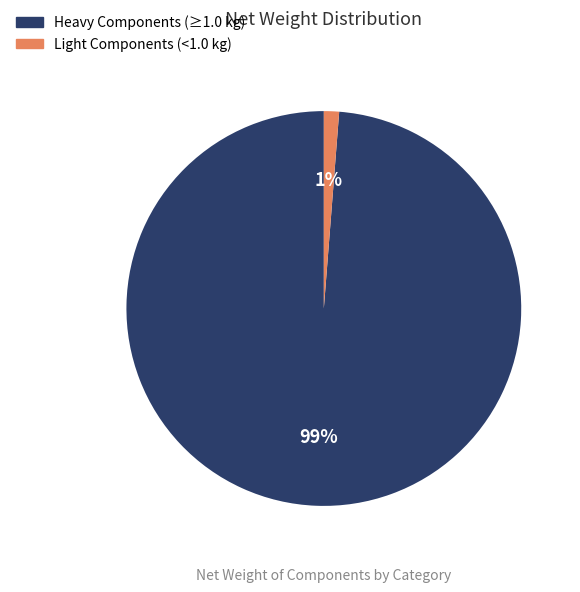

Does any single category account for the majority?

Yes